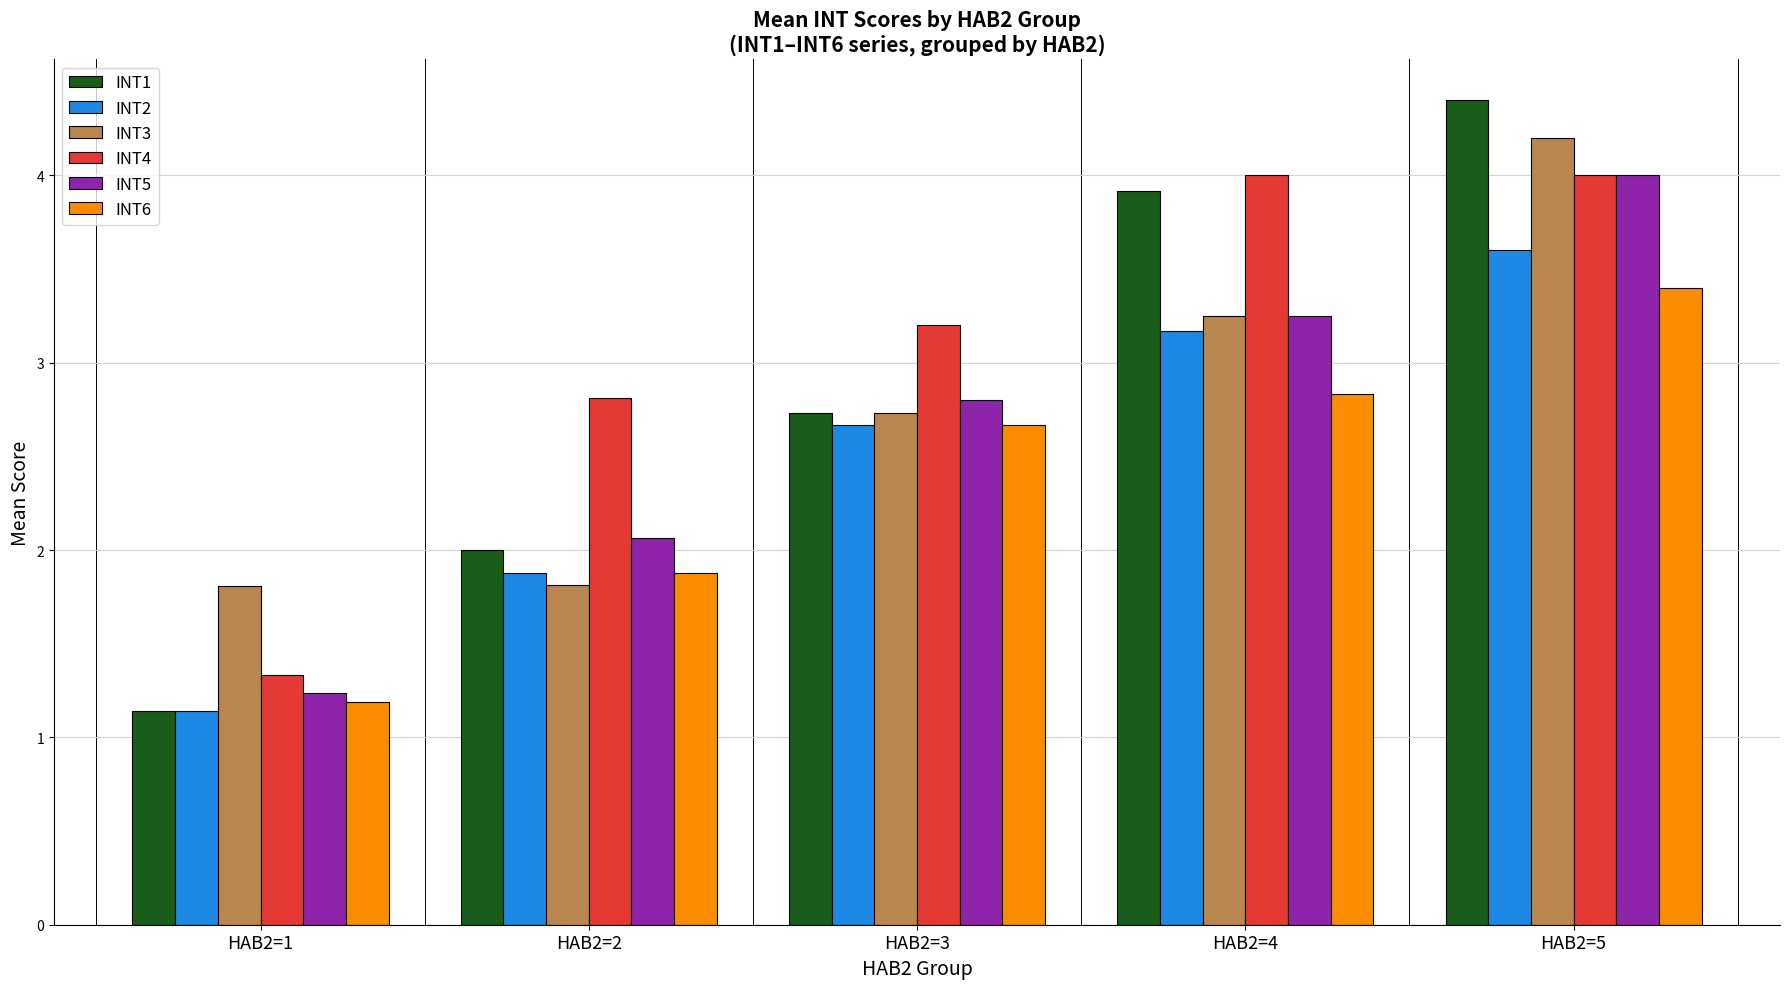

What are all the series names shown in the legend?

INT1, INT2, INT3, INT4, INT5, INT6